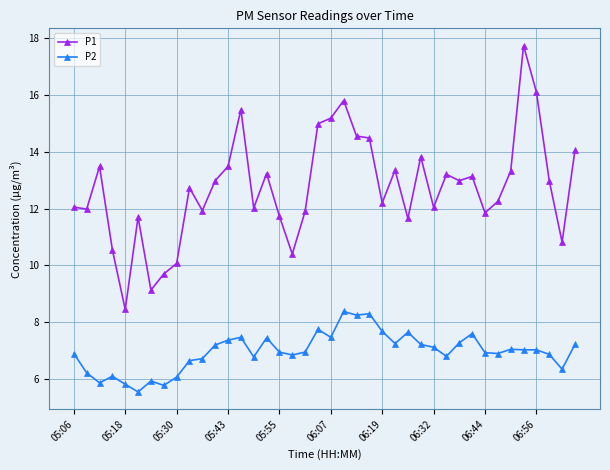

Which series has the largest range (max minus min)?

P1